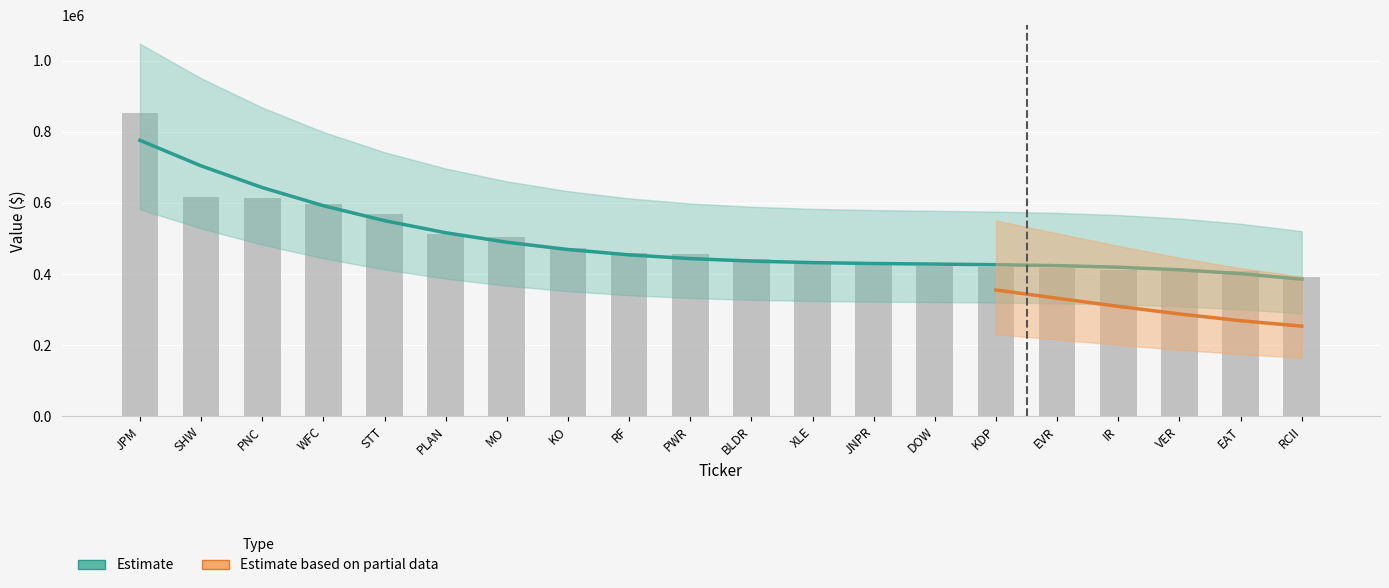

What is the change in value from STT to BLDR?

-126000